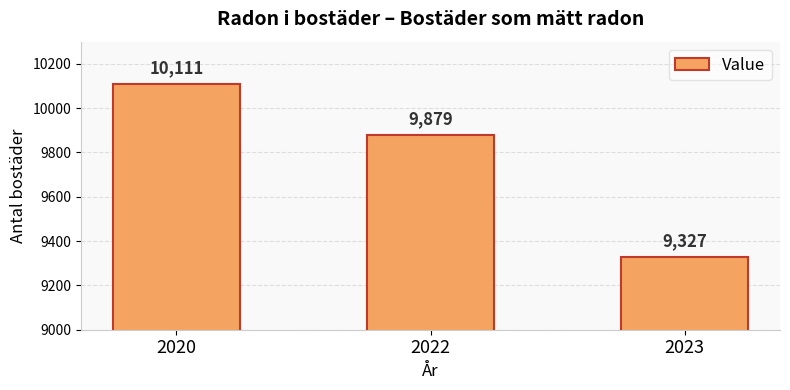

How many distinct data groups are displayed?

1